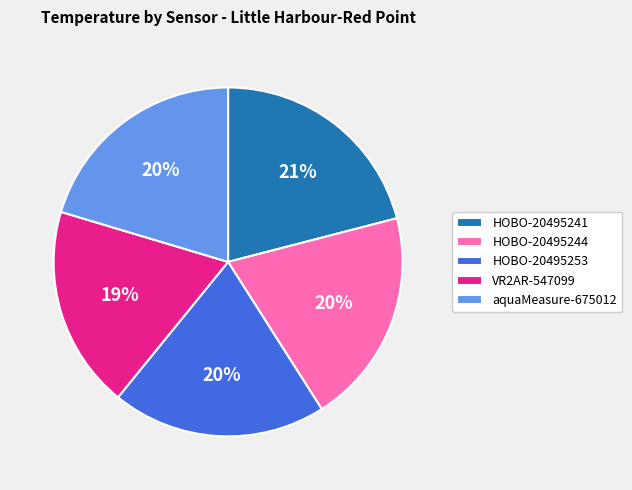

To the nearest percent, what percentage of the pie is HOBO-20495253?

20%